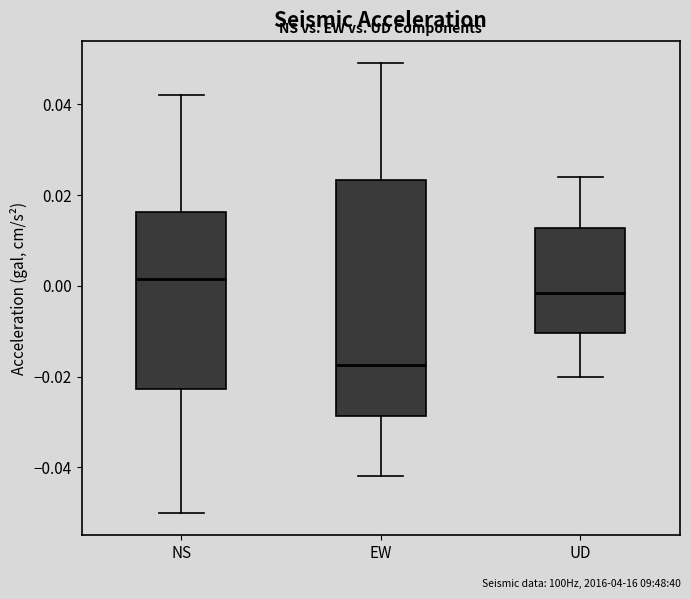

Reading left to right, read every box against the y-axis: the position of its median line, the range the box covers, and the ends of its whiskers. The values are not printed on the chart, so give them approximately, as read against the axis.

NS: median 0.002, box -0.022 to 0.016, whiskers -0.050 to 0.042
EW: median -0.018, box -0.028 to 0.024, whiskers -0.042 to 0.050
UD: median -0.002, box -0.010 to 0.012, whiskers -0.020 to 0.024